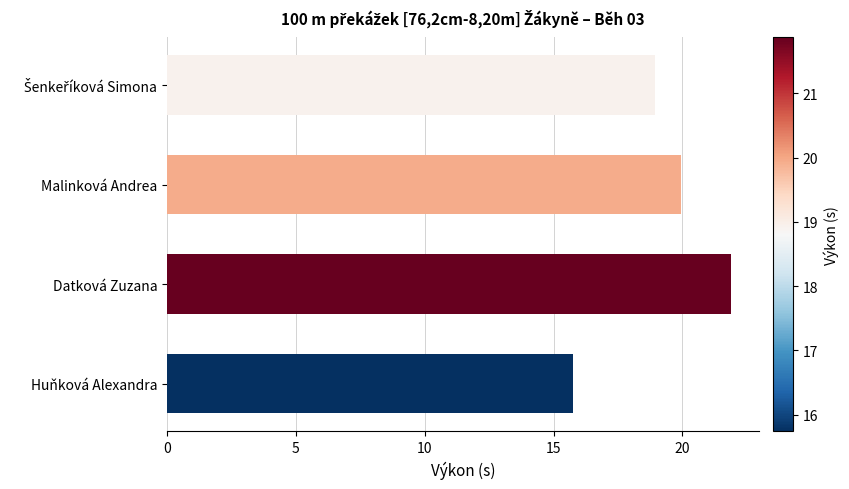

What is the difference between the maximum and second lowest values?

2.9